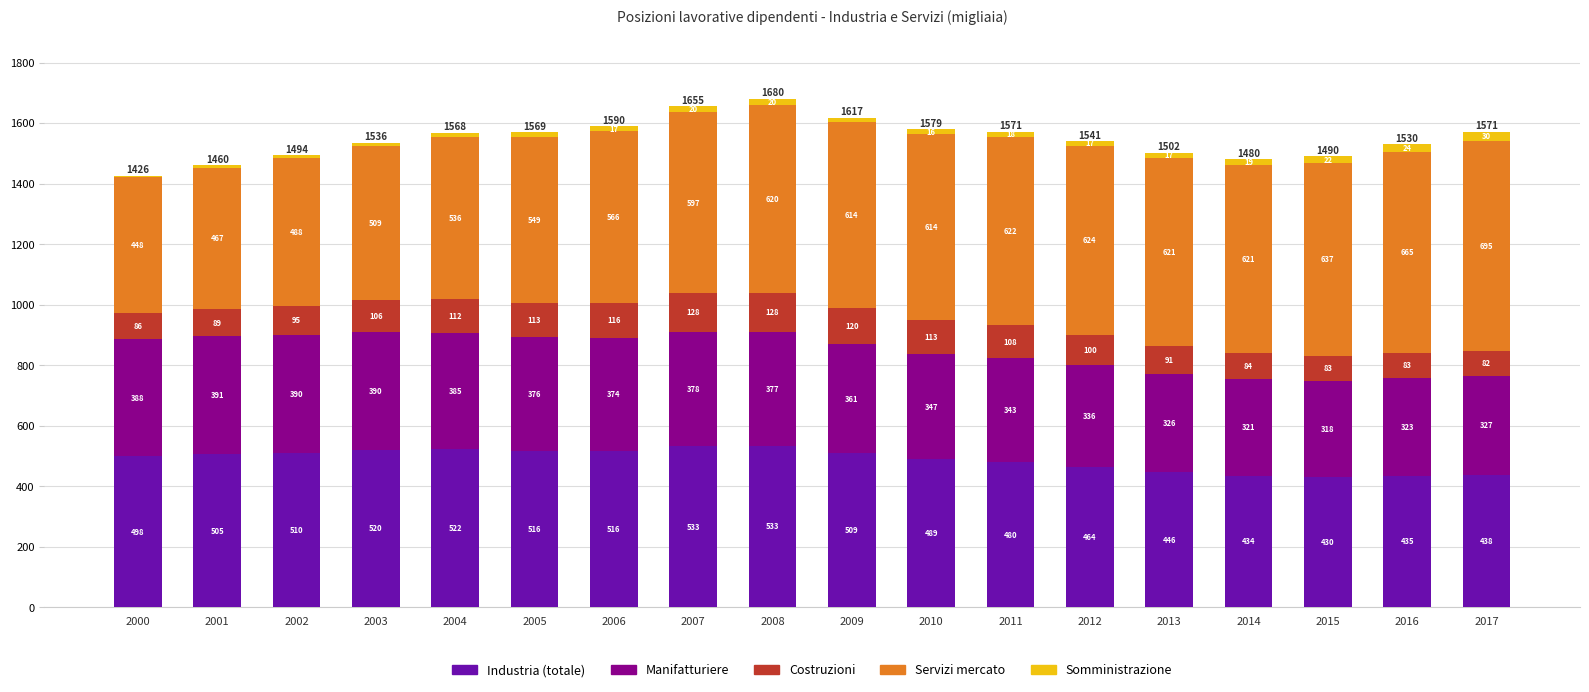

At which label does Industria (totale) first exceed 504?

2001